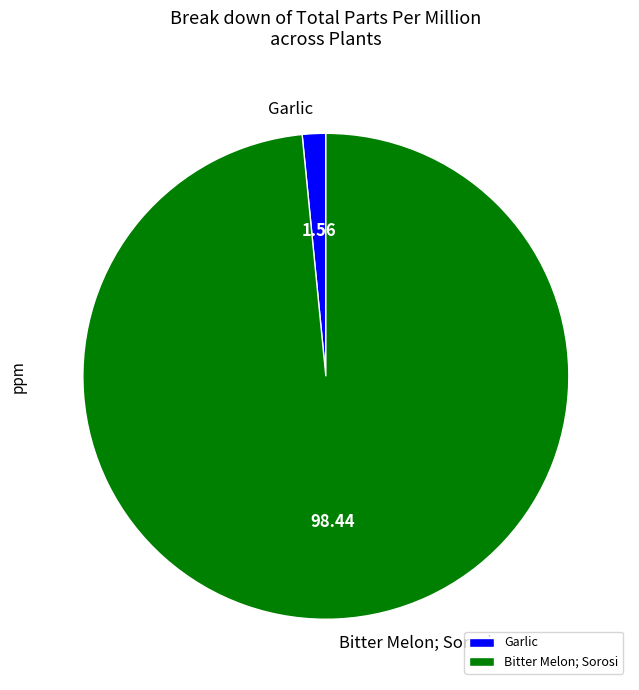

Is it true that Garlic is 2% of the pie?

True